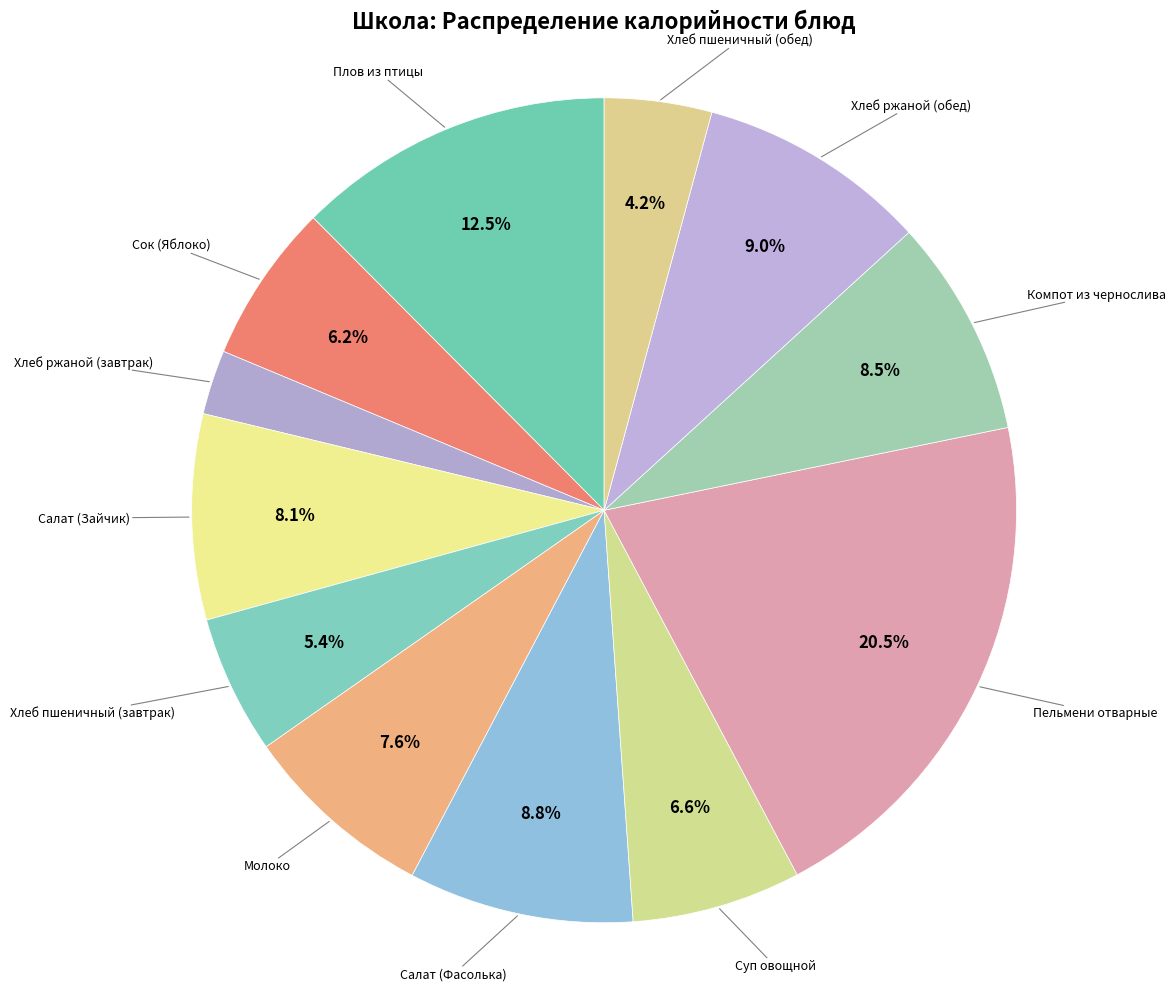

Count the number of slices in the pie.

12